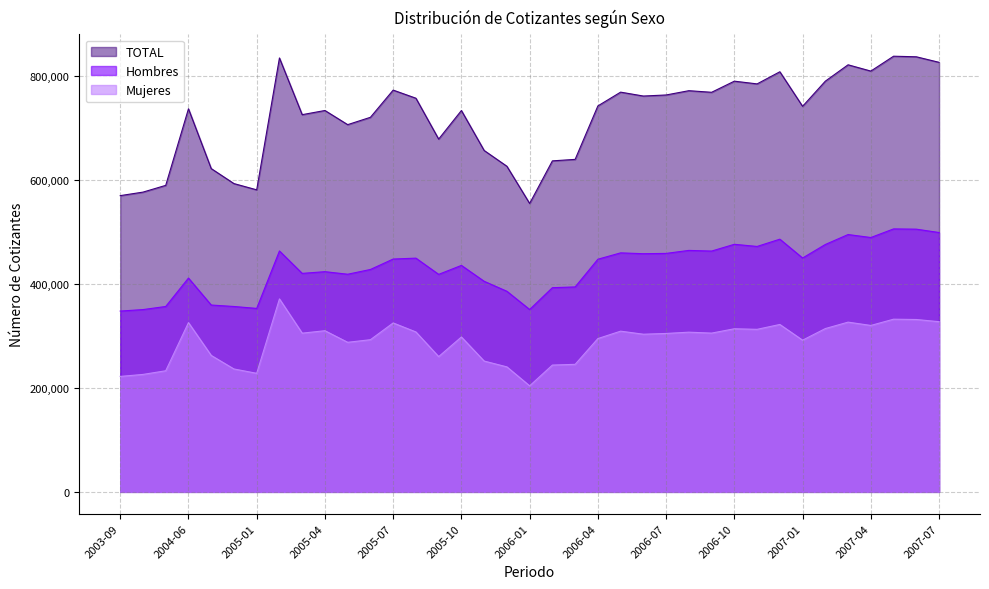

Is the value of Hombres at 2007-02 greater than the value of TOTAL at 2005-06?

No